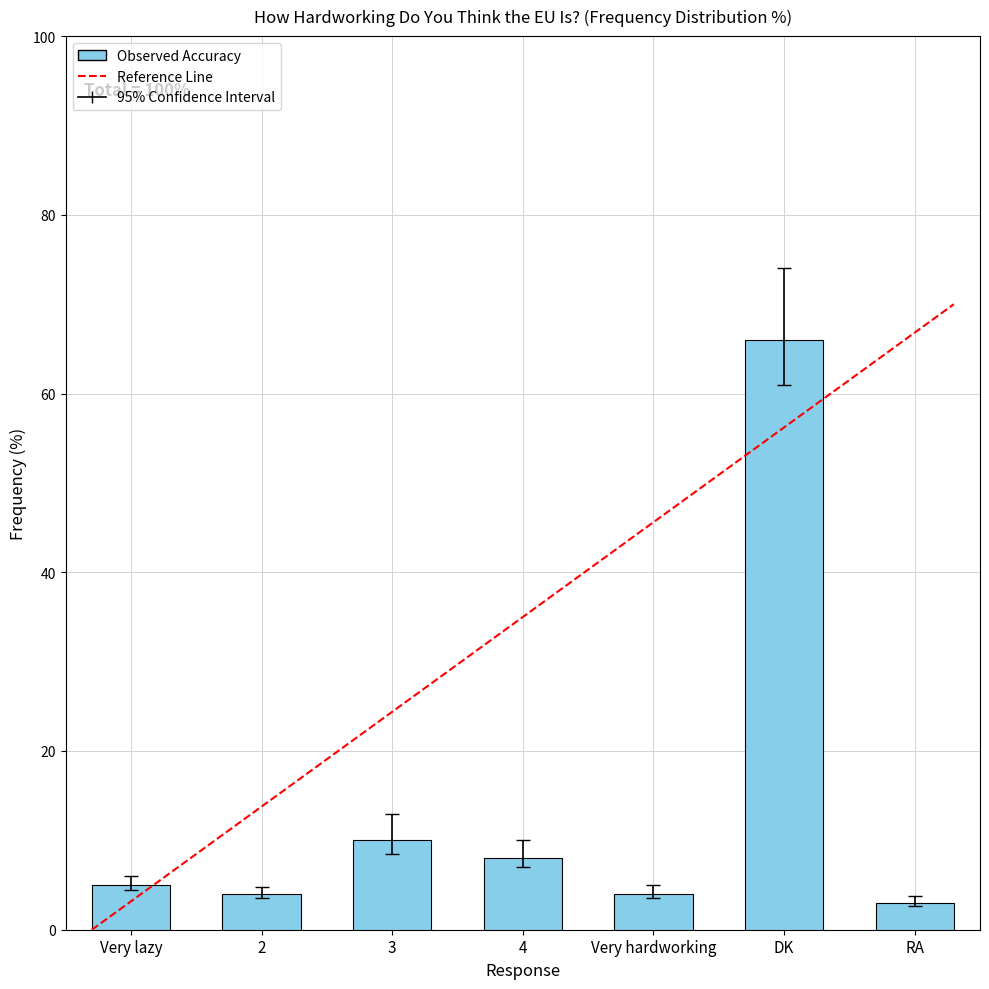

Reading left to right, transcribe all the data shown in this chart.

Very lazy=5	2=4	3=10	4=8	Very hardworking=4	DK=66	RA=3